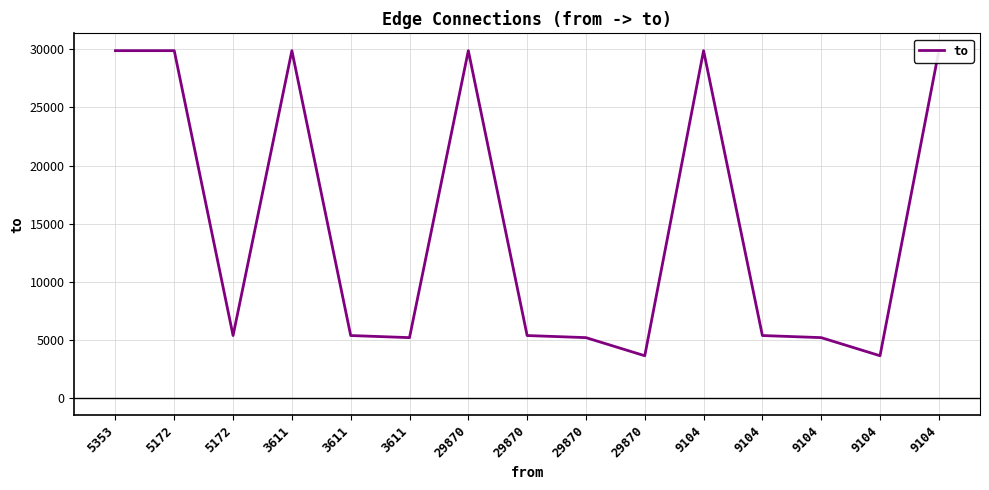

Does the chart have visible grid lines?

Yes